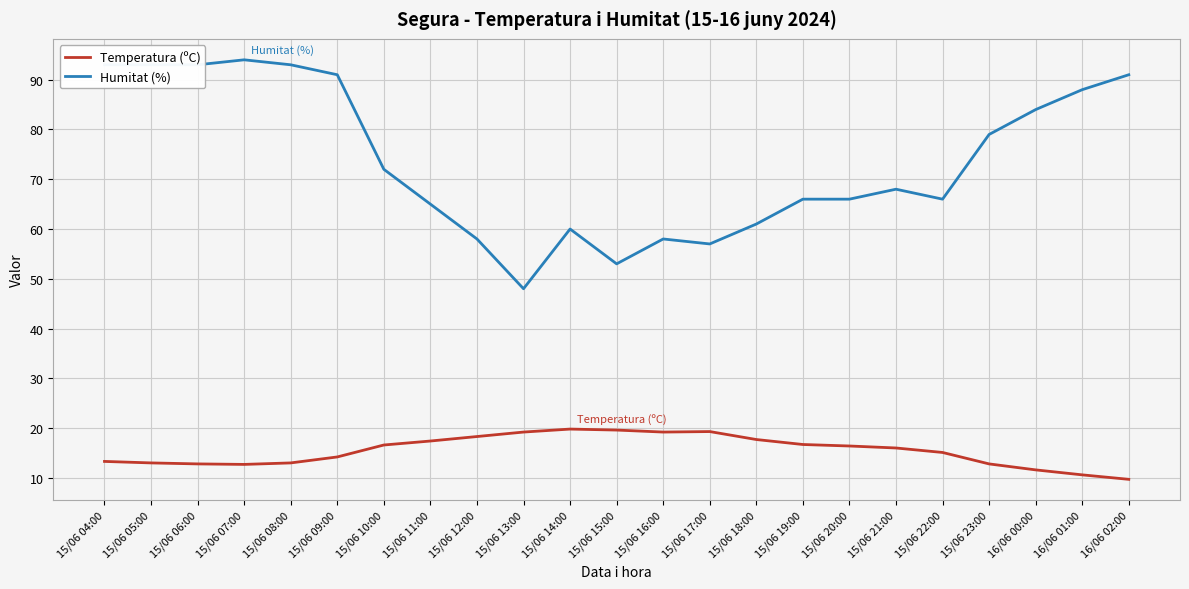

True or false: Humitat (%) and Temperatura (ºC) cross at least once.

False